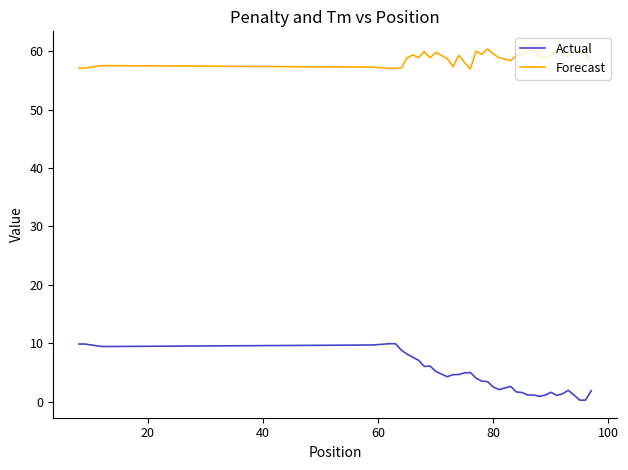

True or false: Actual and Forecast intersect in this chart.

False